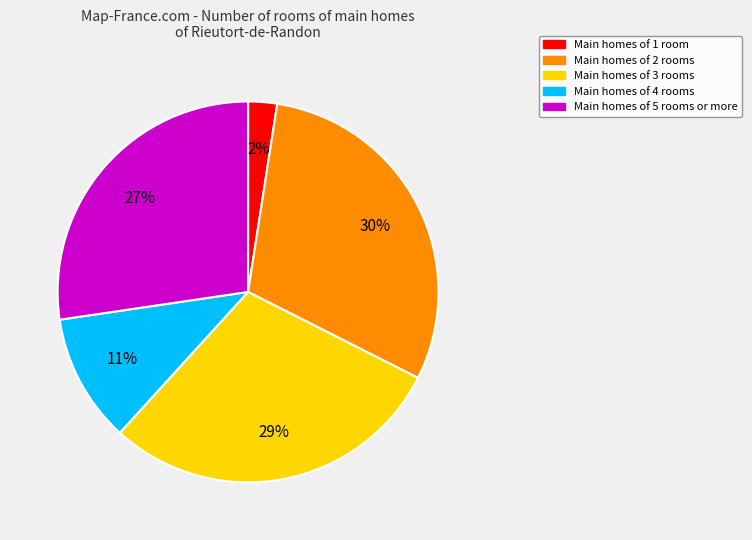

To the nearest percent, what is the difference between the largest and smallest slice percentages?

28%